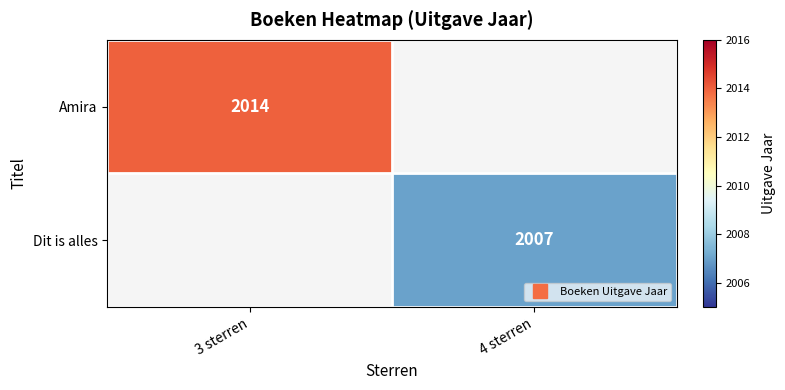

Is it true that Dit is alles equals 3311.2 at 4 sterren?

False